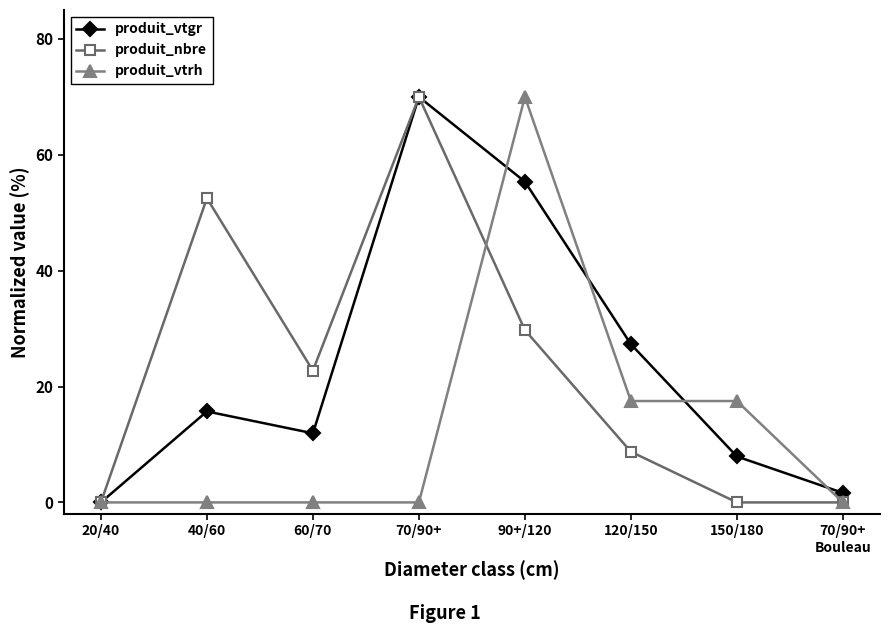

What position from the right is 90+/120?

4